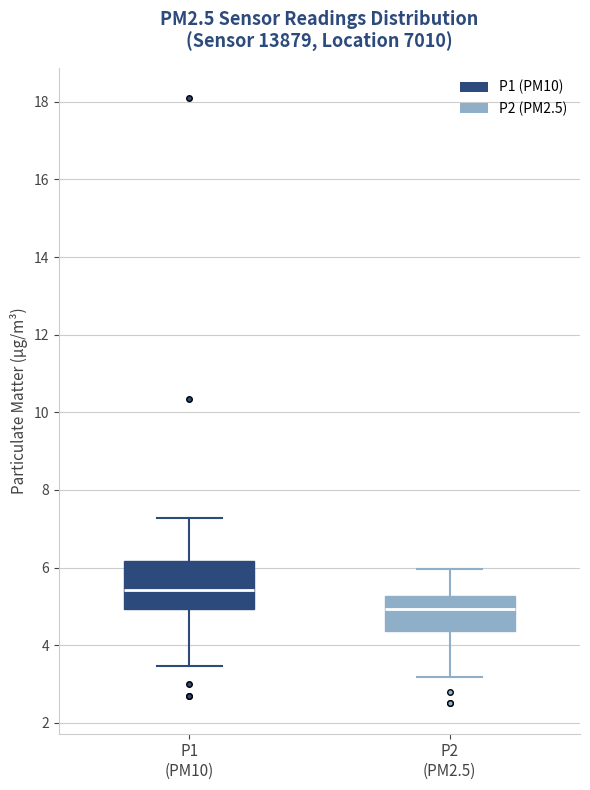

Reading left to right, transcribe this box plot: for each box, give where its median line is, the range the box spans, and where its two whiskers end, as read against the y-axis. The values are not printed on the chart, so give them approximately, as read against the axis.

P1 (PM10): median 5.4, box 5.0 to 6.2, whiskers 3.4 to 7.2
P2 (PM2.5): median 5.0, box 4.4 to 5.2, whiskers 3.2 to 6.0